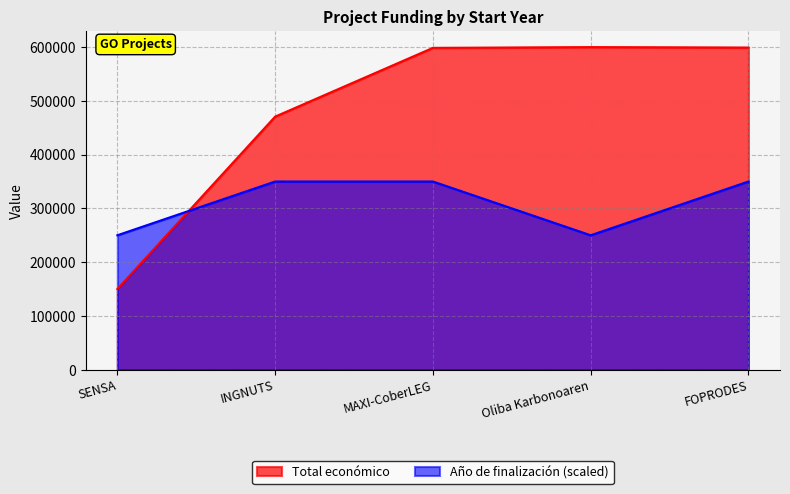

Where do Año de finalización and Total económico first cross each other?

SENSA and INGNUTS